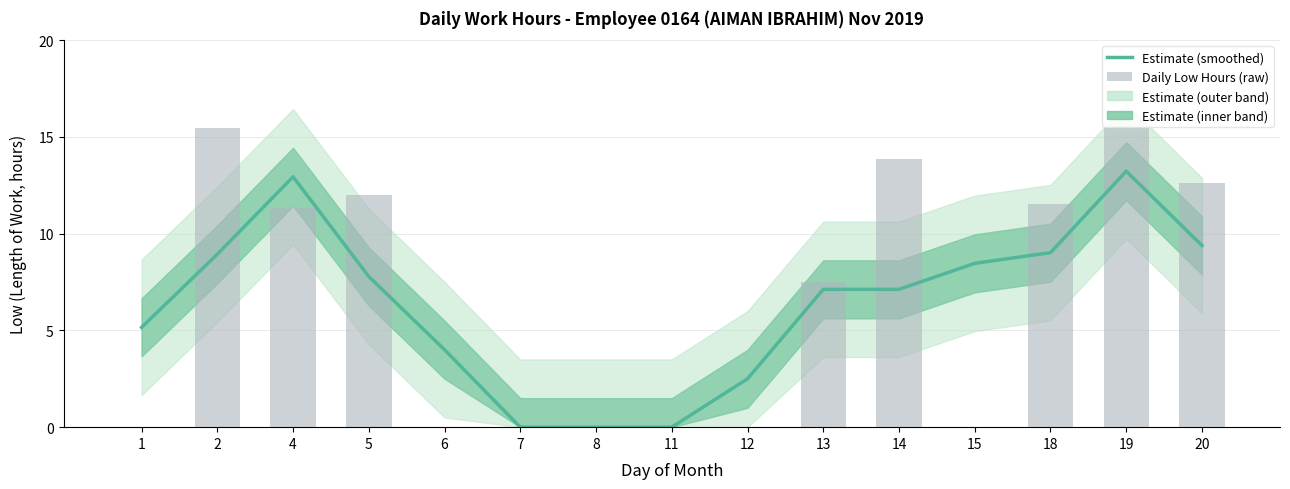

Is the value of Estimate (smoothed) at 11 greater than the value of Daily Low Hours (raw) at 20?

No